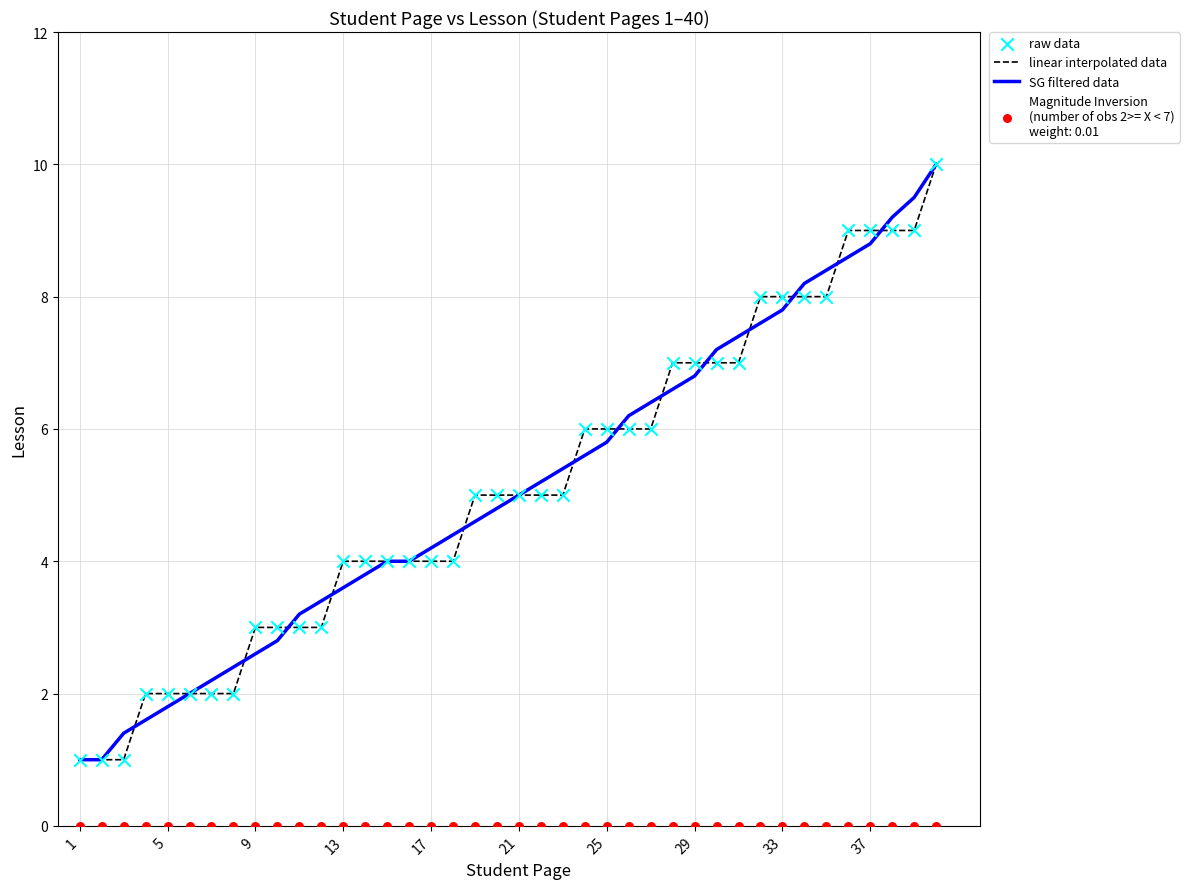

Which series contains the highest Y value?

linear interpolated data